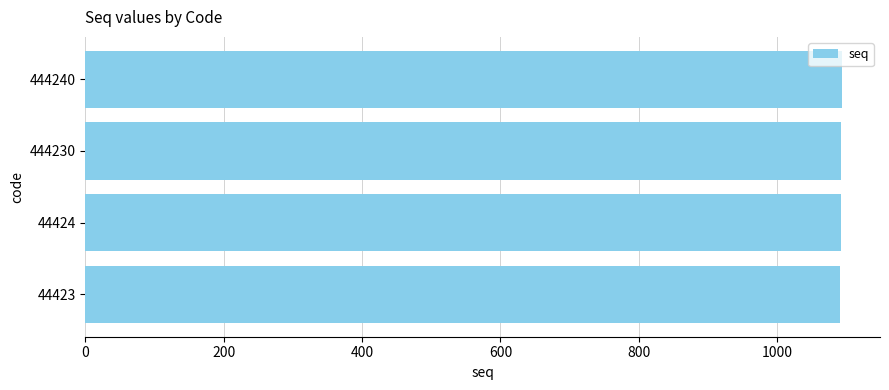

True or false: the data shows 1506 at 444240.

False